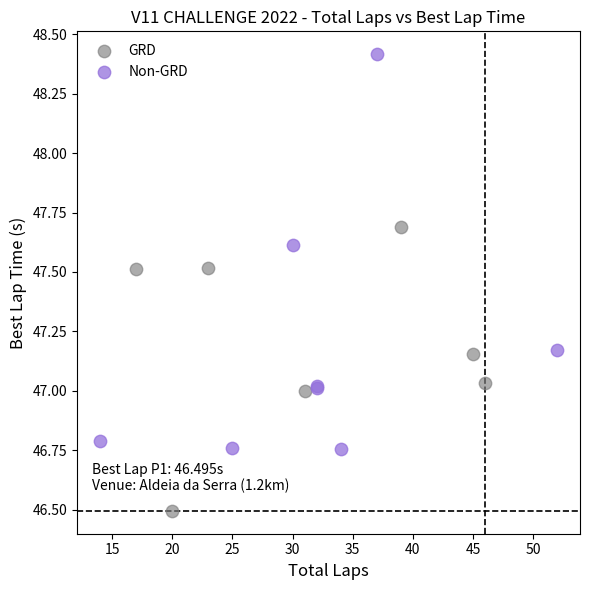

Which series contains the highest Y value?

Non-GRD